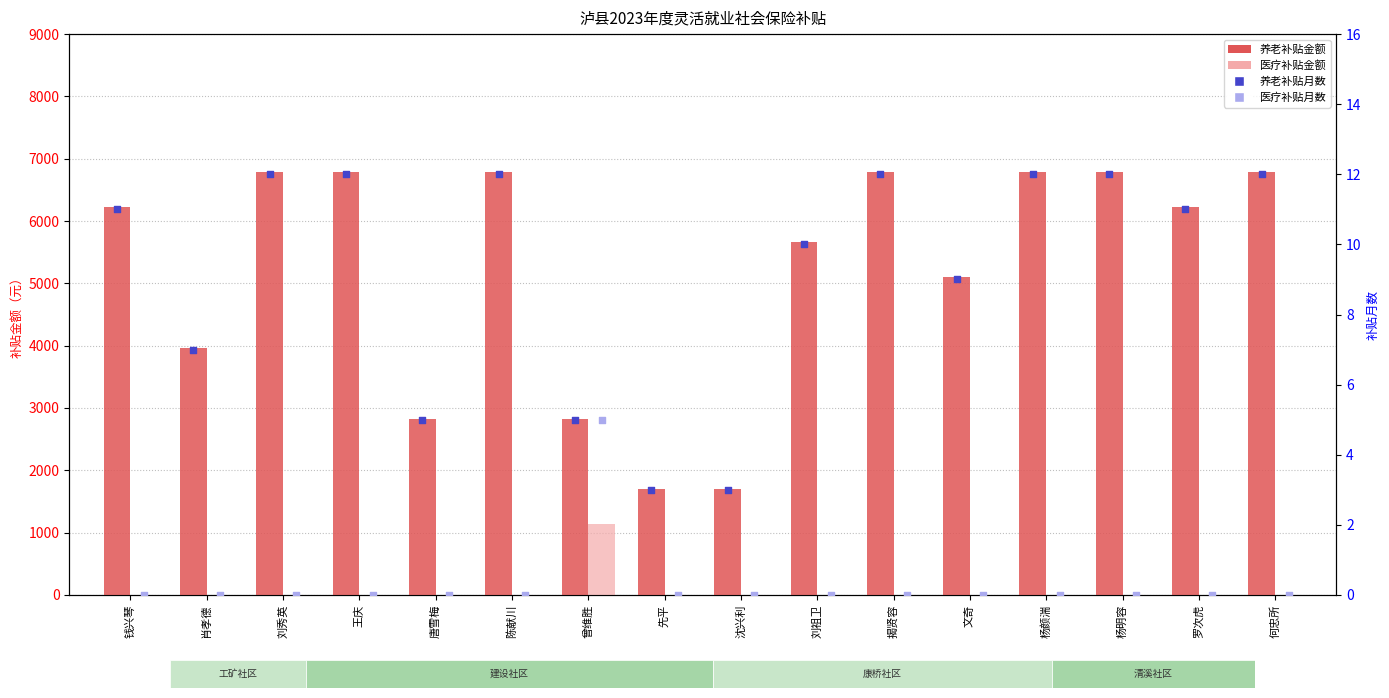

At how many categories does at least one series exceed 1022?

16